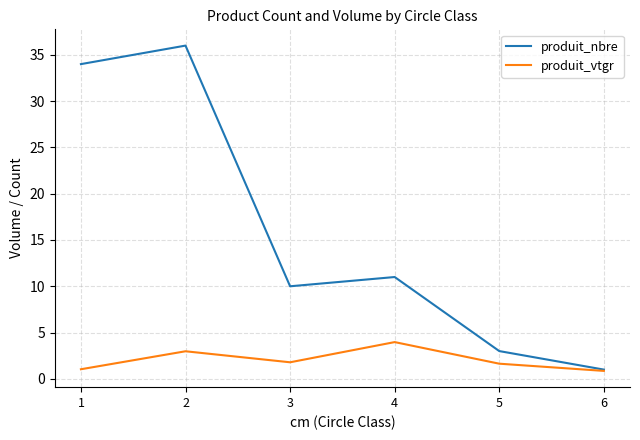

Is it true that produit_vtgr equals 3.0 at 2?

True